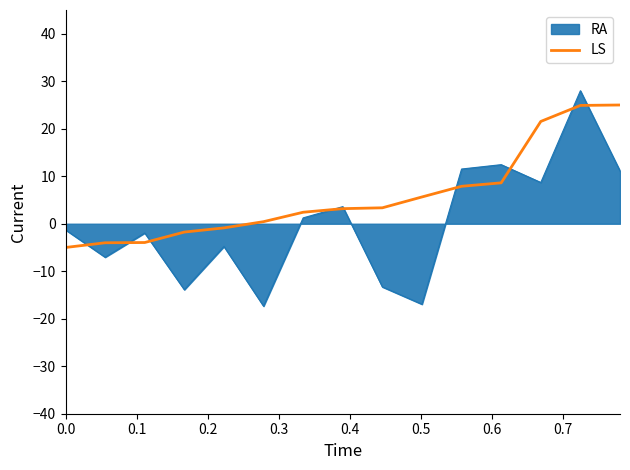

Which series has the widest spread of values?

RA